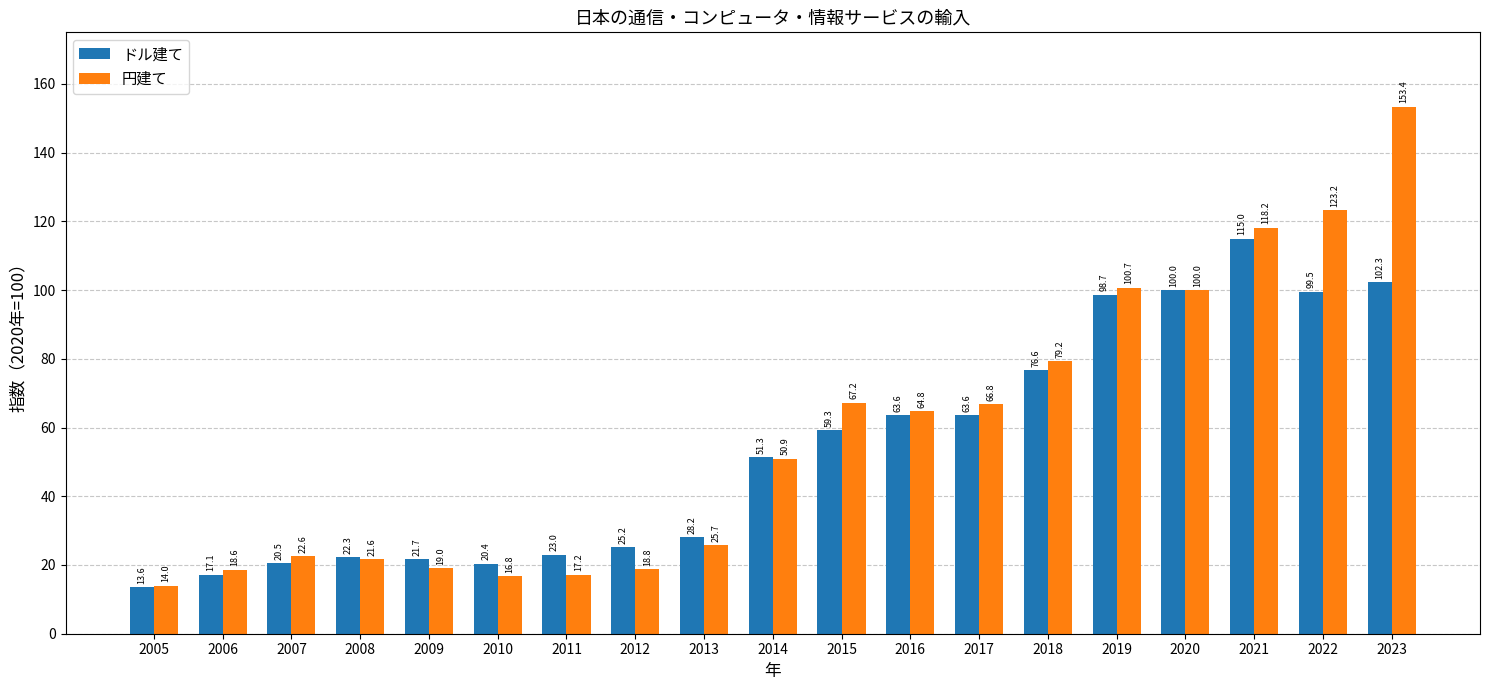

Rank the series by their maximum value, from highest to lowest.

円建て, ドル建て